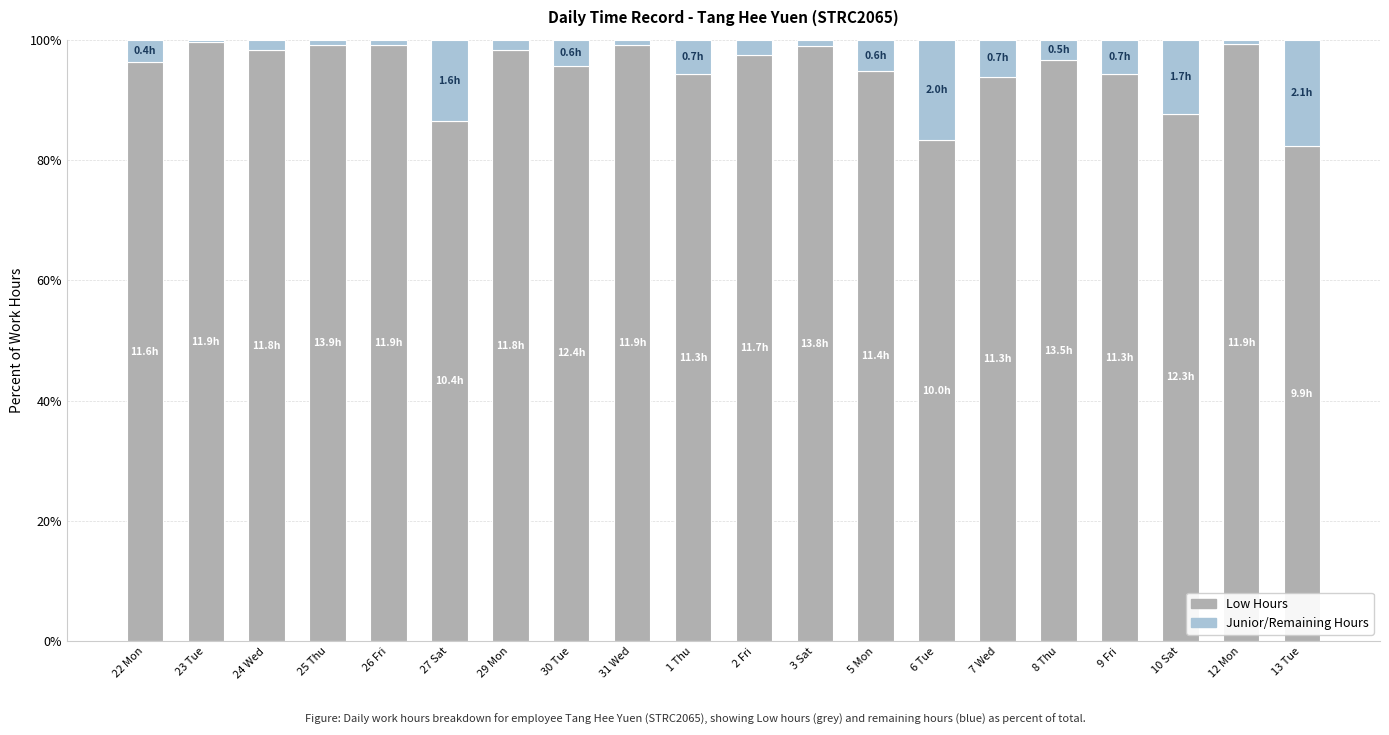

Does the chart contain stacked bars?

Yes